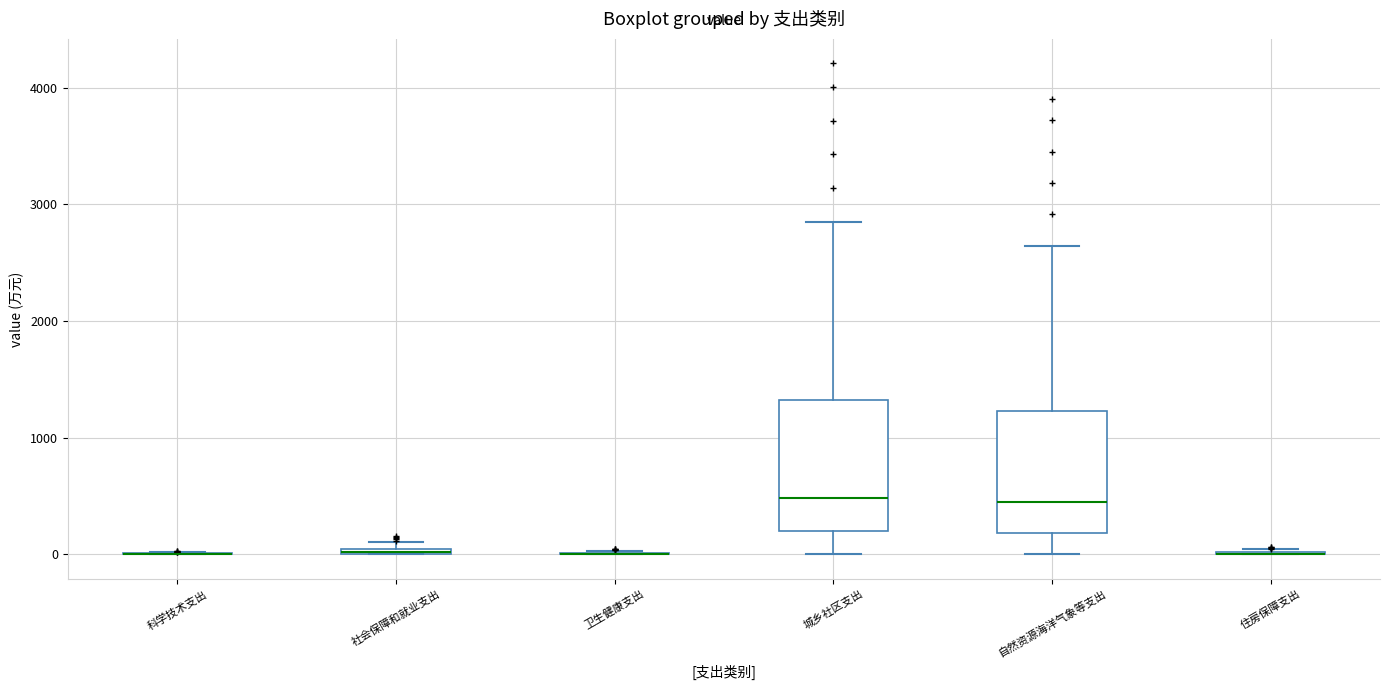

Where does the median line of the box for 城乡社区支出 sit on the y-axis? The values are not printed on the chart, so give them approximately, as read against the axis.

500